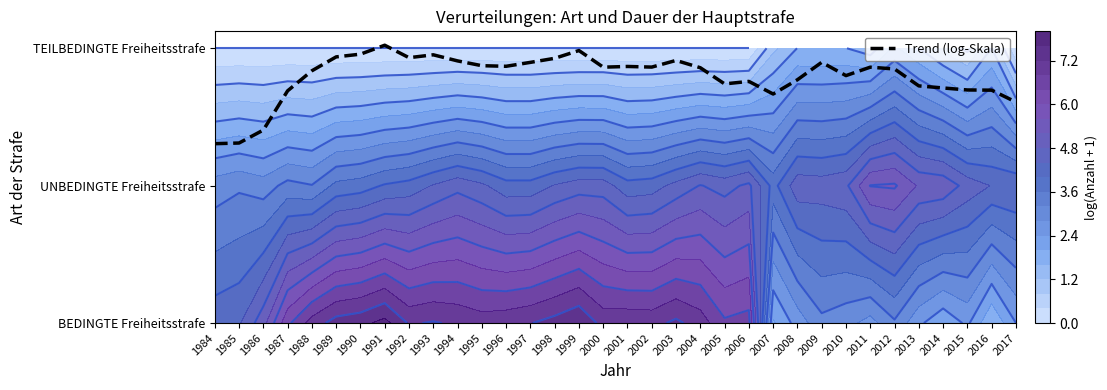

At which category does the chart reach its minimum across all series?

1984